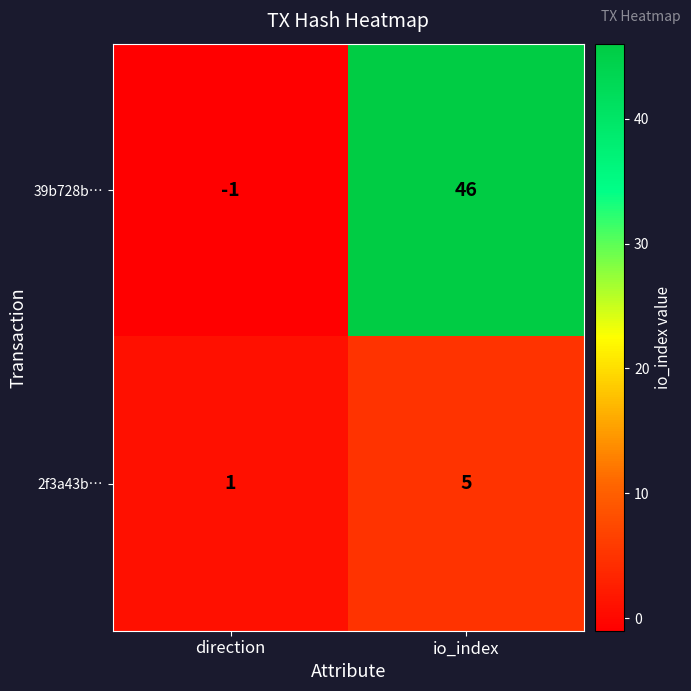

Which label corresponds to the smallest value in the chart?

direction